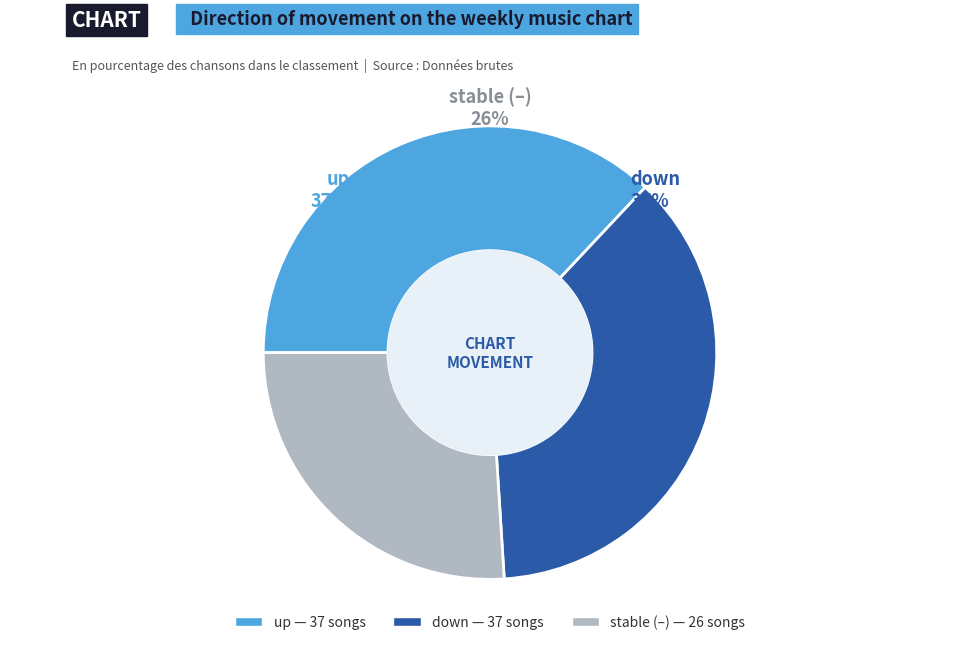

Which has a higher value, down or -?

down